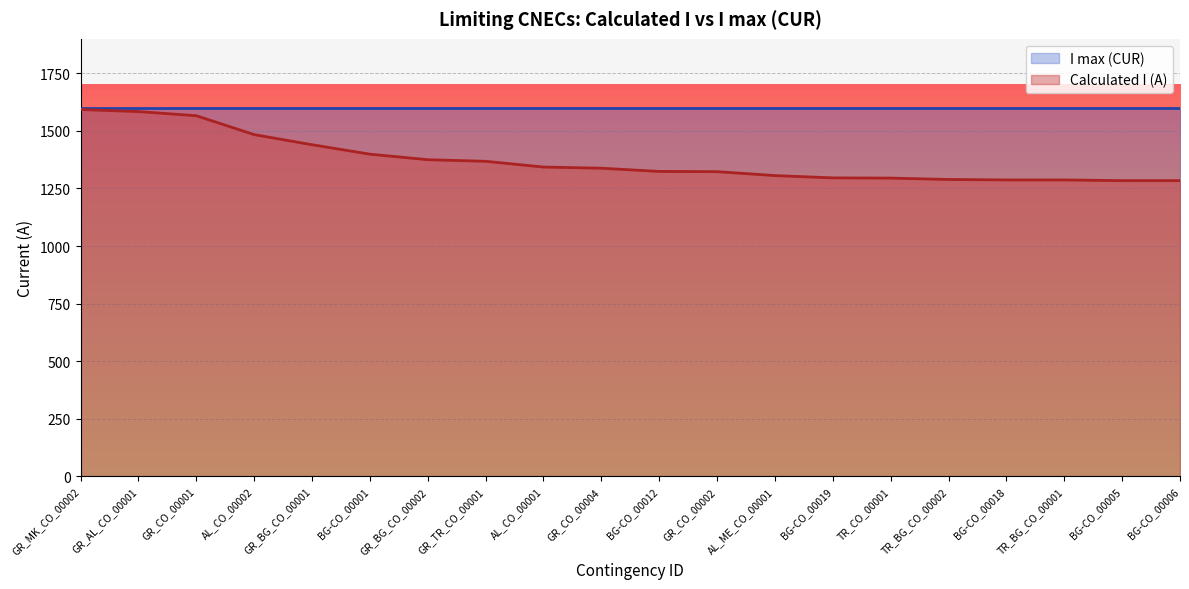

What is the label of the 8th point from the right?

AL_ME_CO_00001